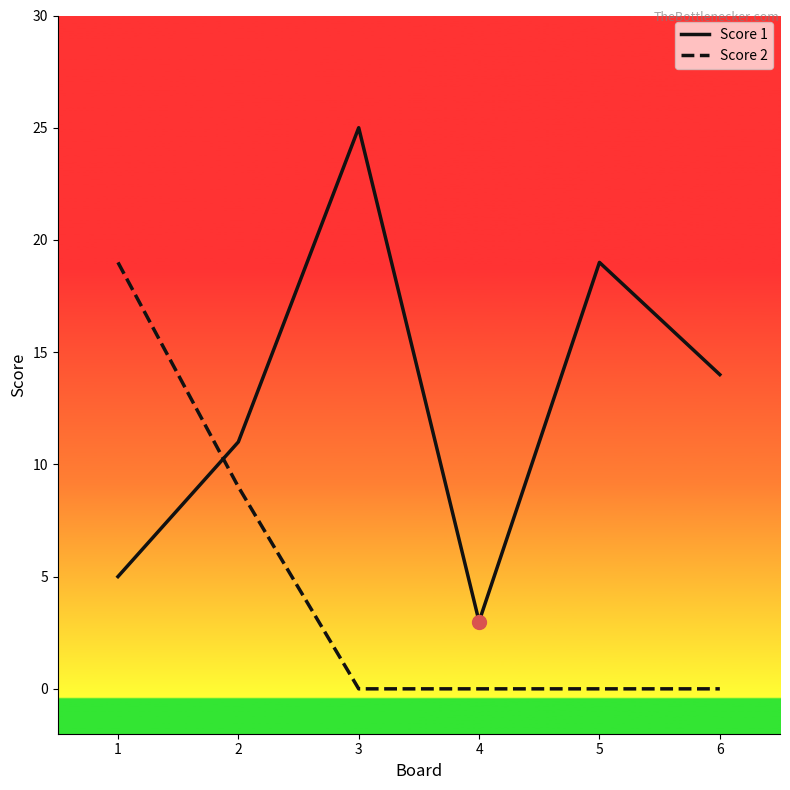

True or false: Score 1 has a value of 1 at 4.

False